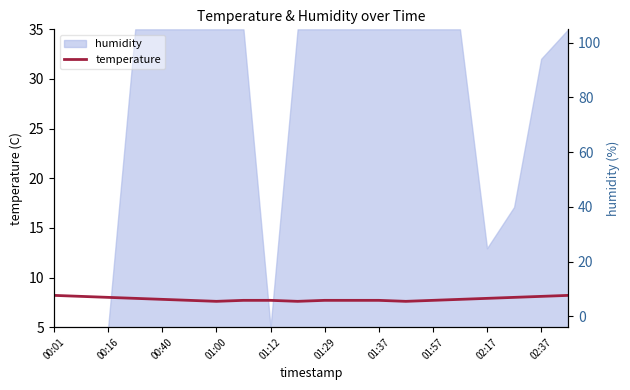

What value does the data have at 00:16?

8.0